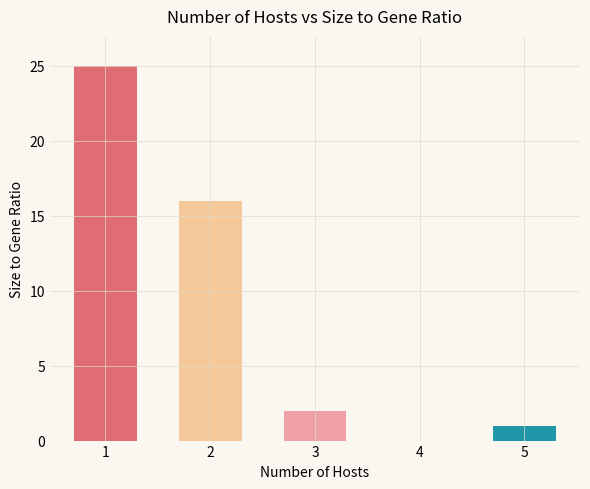

Is it true that the value at 2 is 28?

False